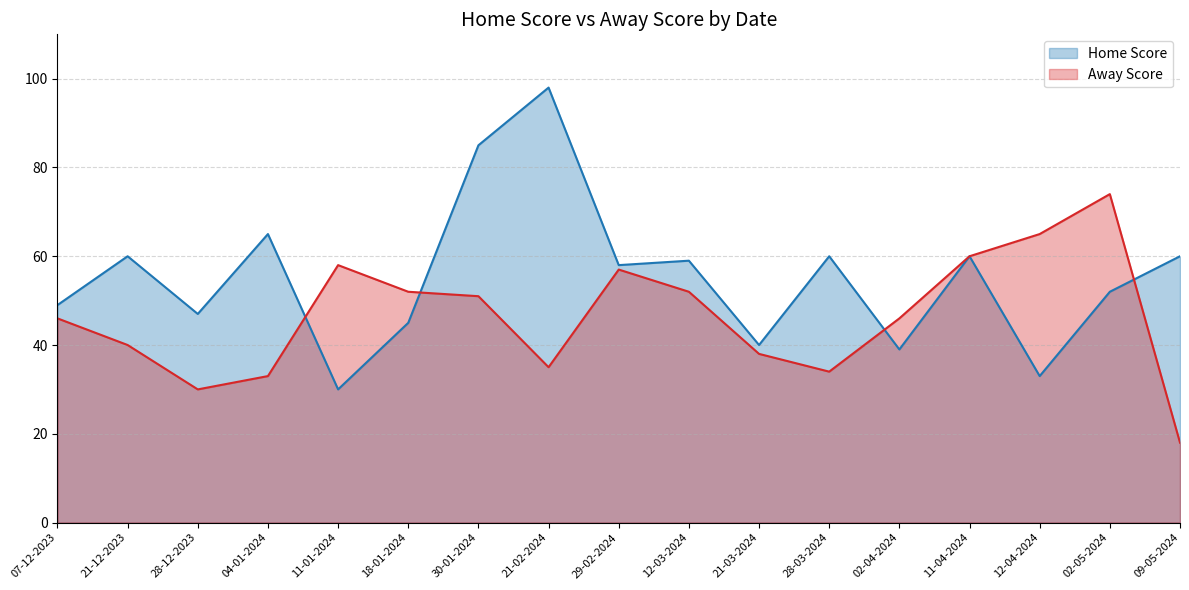

How many lines are shown in the chart?

2